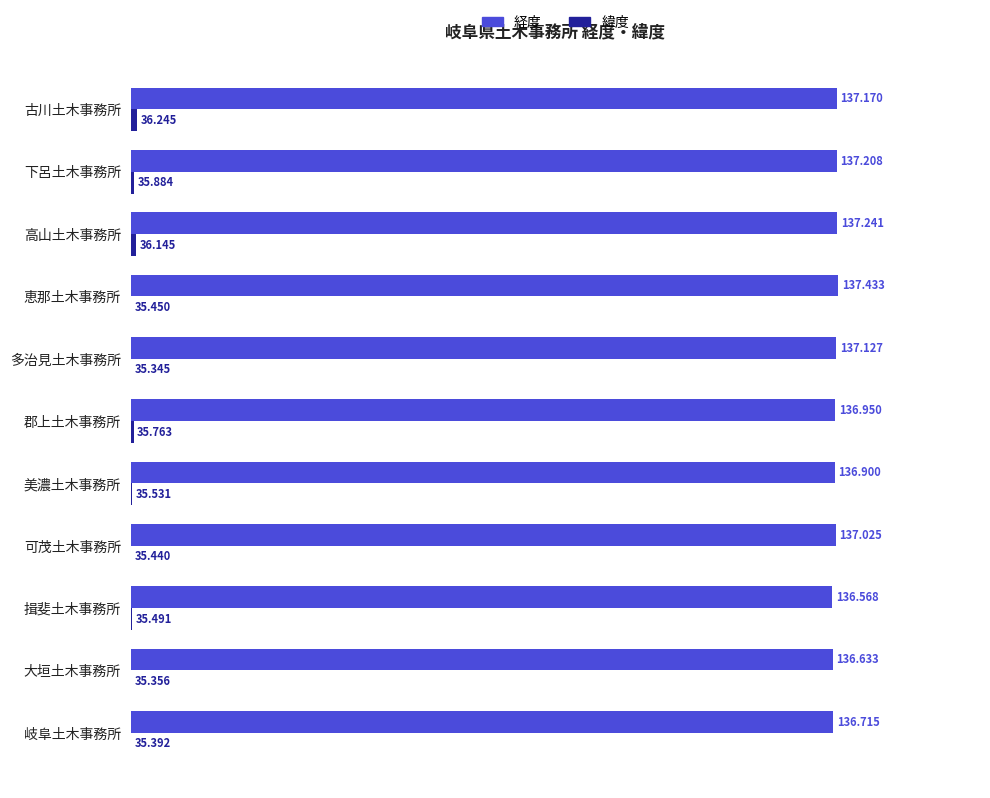

What are all the series names shown in the legend?

経度, 緯度